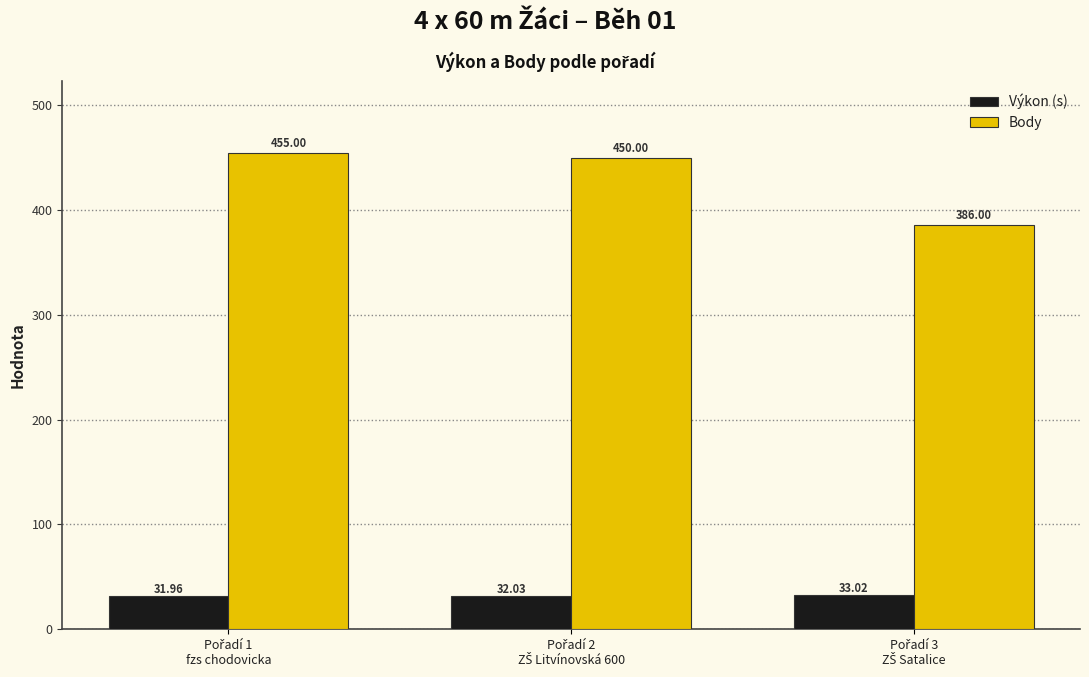

At how many categories does at least one series exceed 434?

2